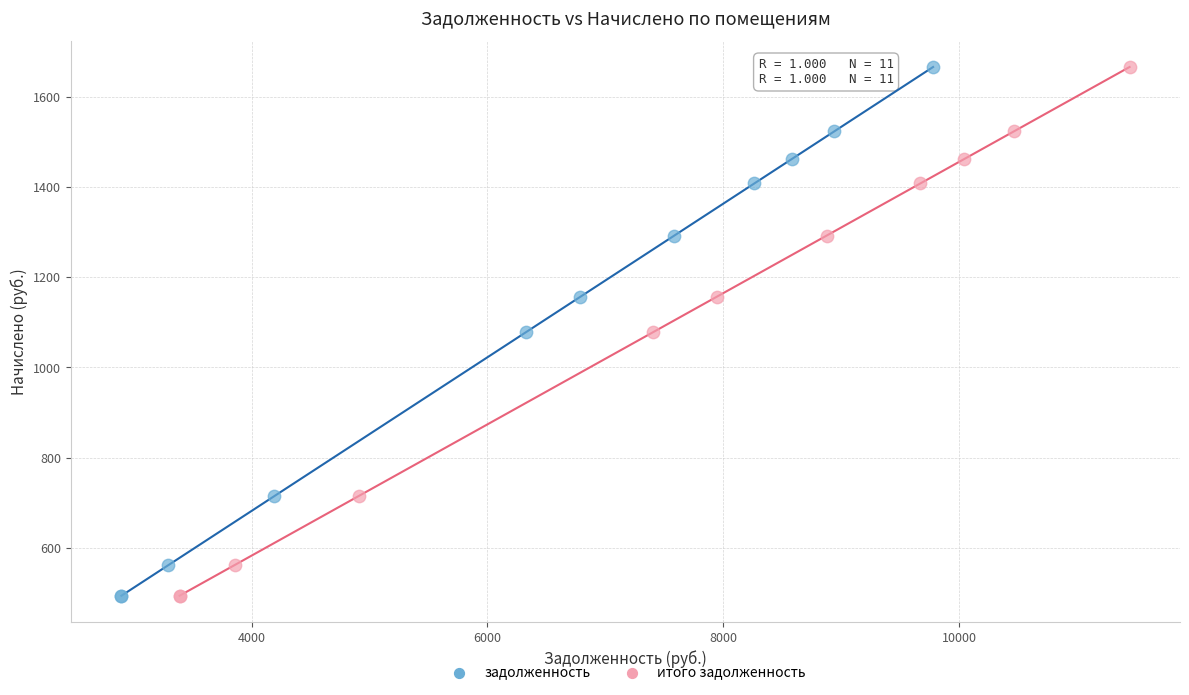

What are all the series names shown in the legend?

задолженность, итого задолженность